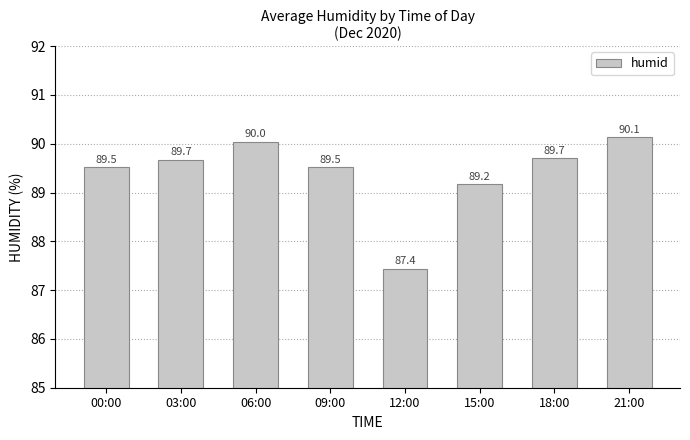

Where is the data nearest to the value 88?

12:00